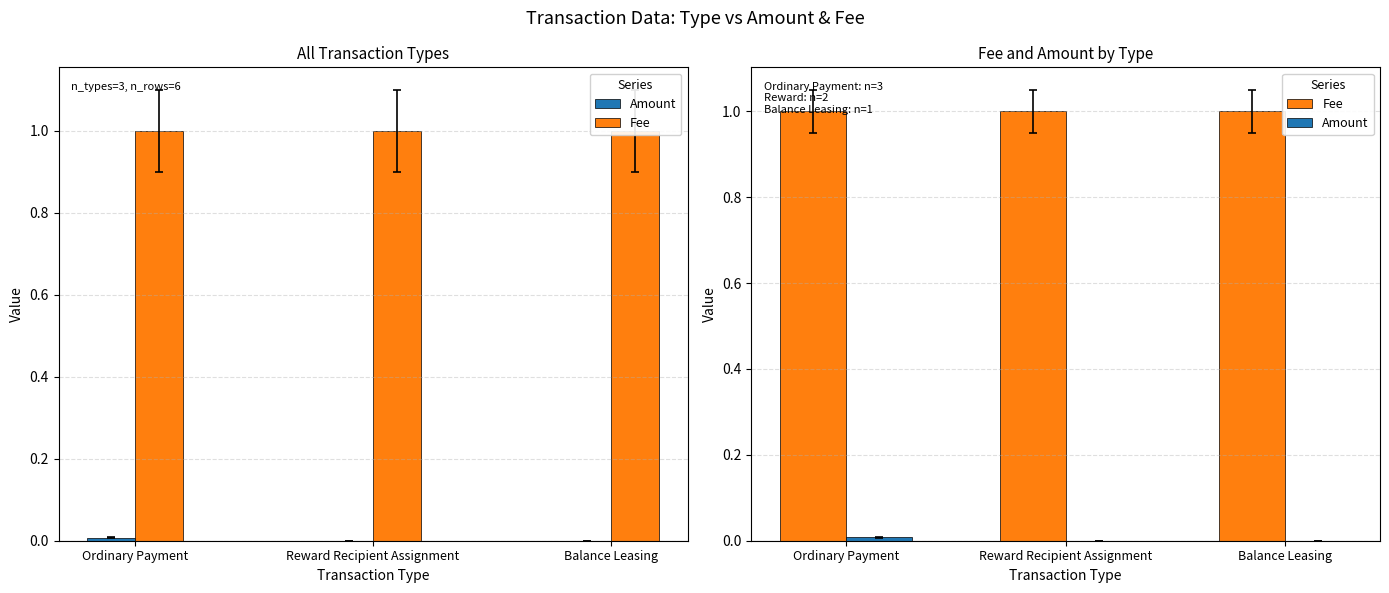

Read the Fee value at Balance Leasing.

1.0